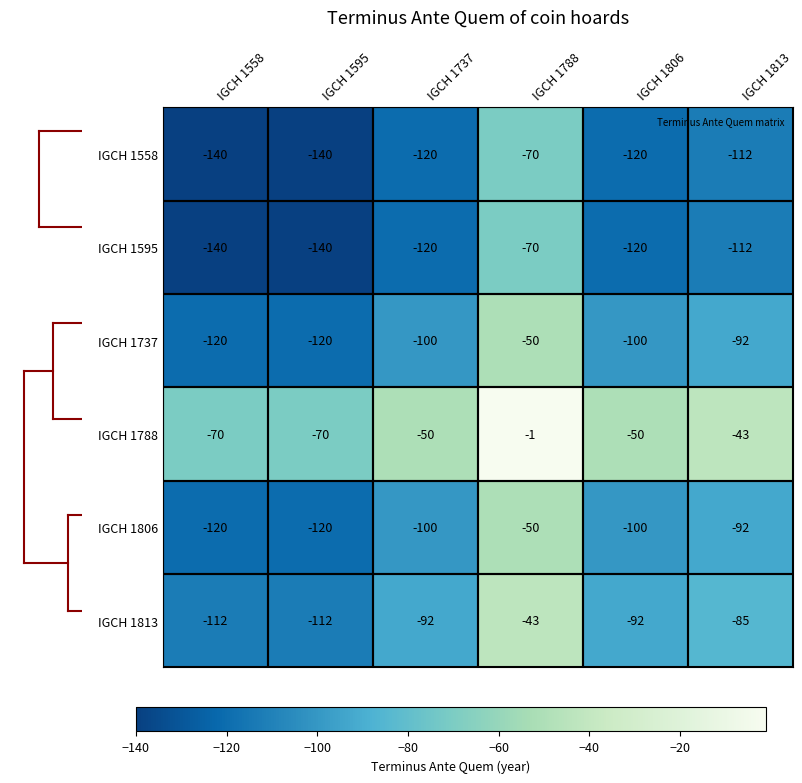

Count the IGCH 1806 values in the range -120 to -92.

5